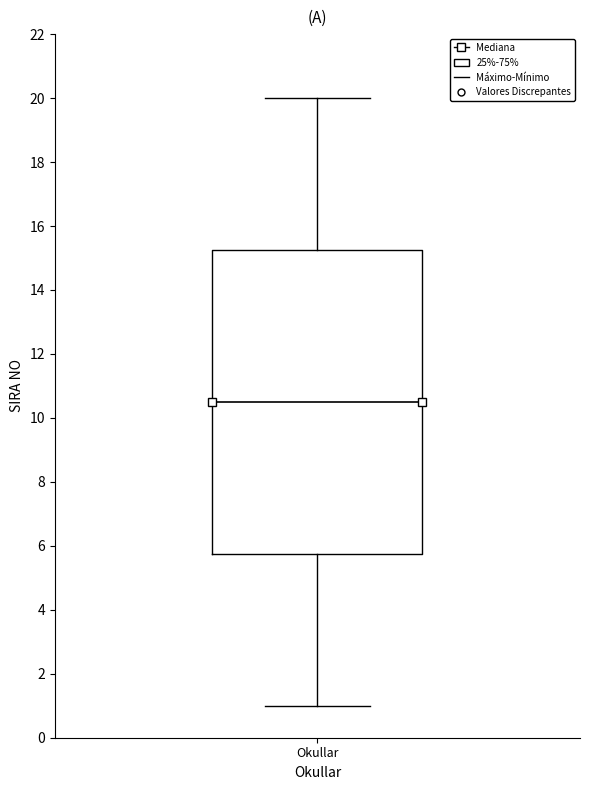

Where does the median line of the box for Okullar sit on the y-axis? The values are not printed on the chart, so give them approximately, as read against the axis.

10.6